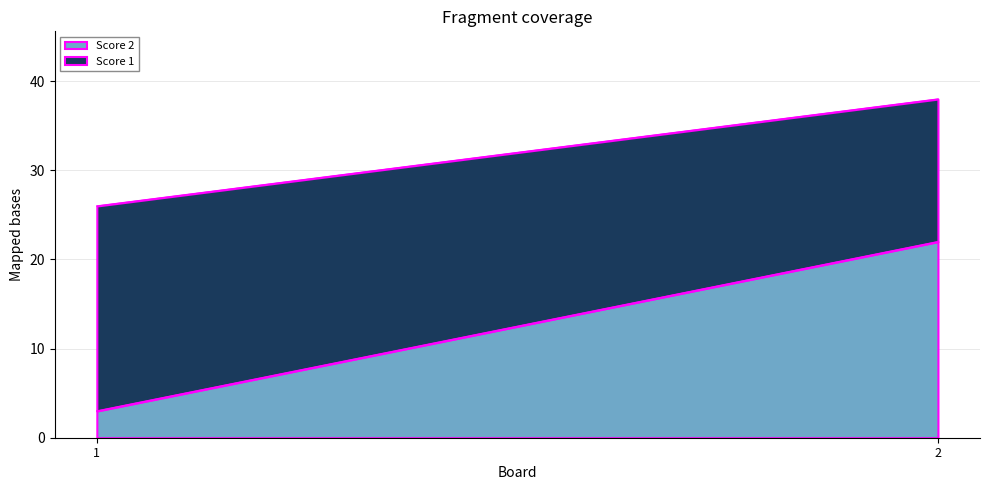

Does the chart have visible grid lines?

Yes